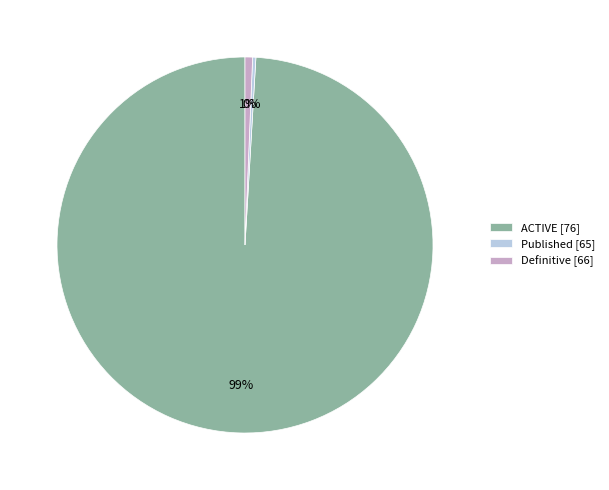

True or false: Published [65] accounts for 0% of the total.

True